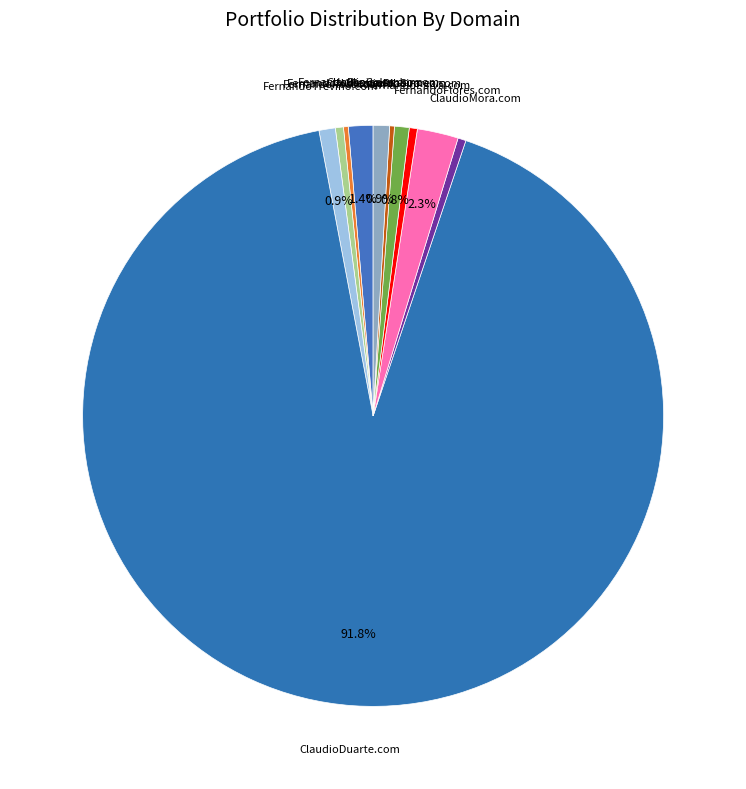

How many segments does this pie chart have?

11